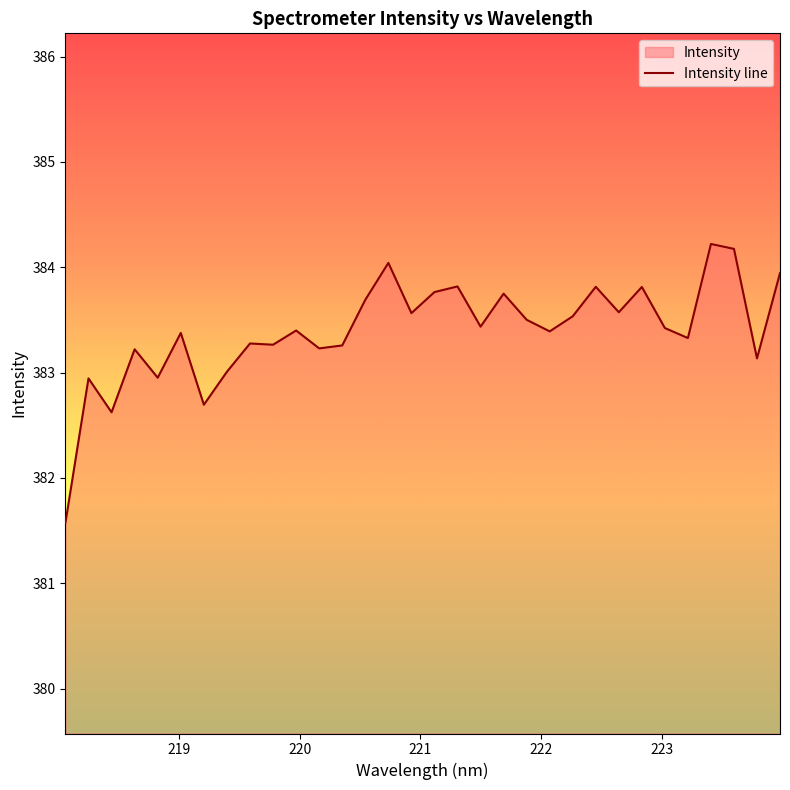

What is the value of the 20th point from the left?

383.8